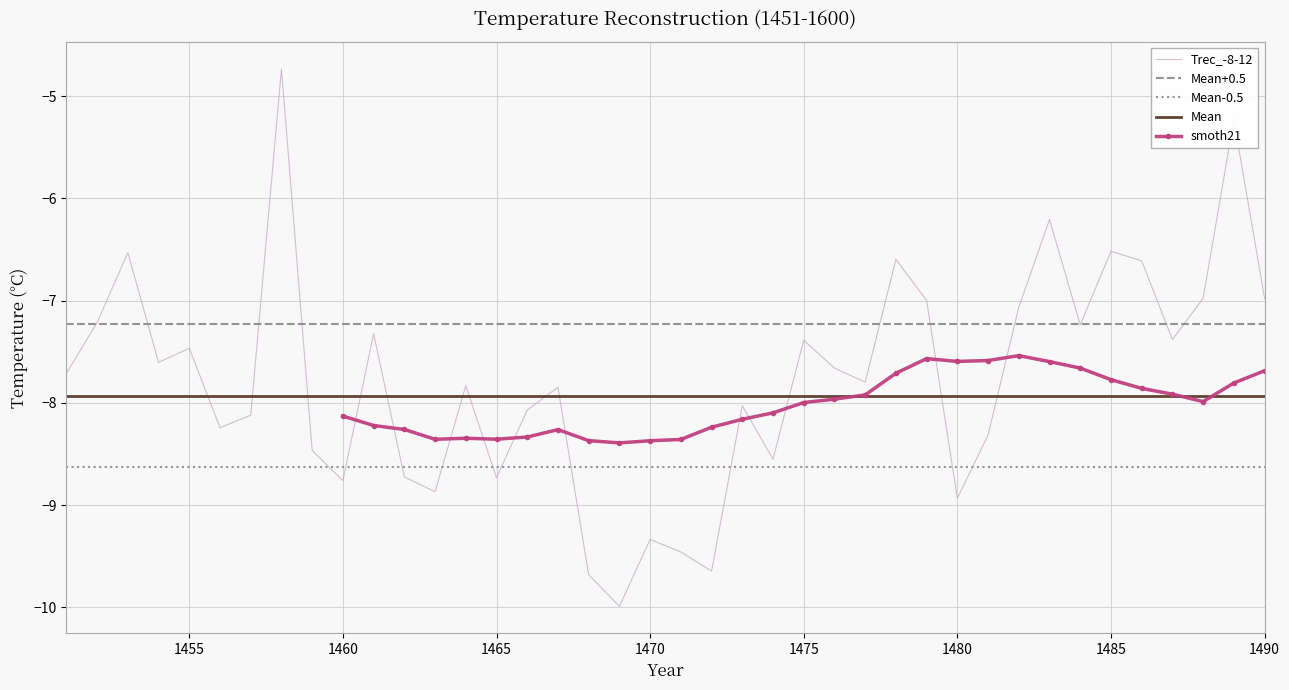

True or false: Mean-0.5 and Mean+0.5 cross at least once.

False